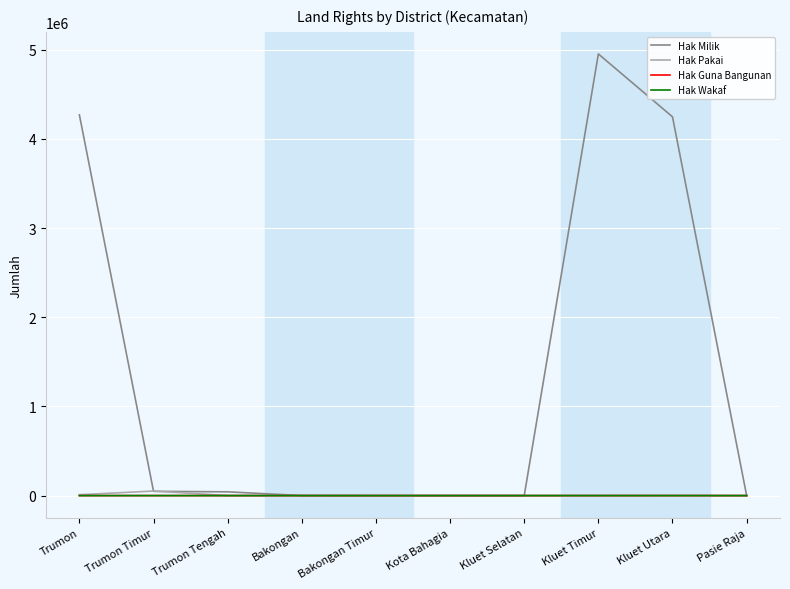

What is the maximum value shown in the chart?

4951388